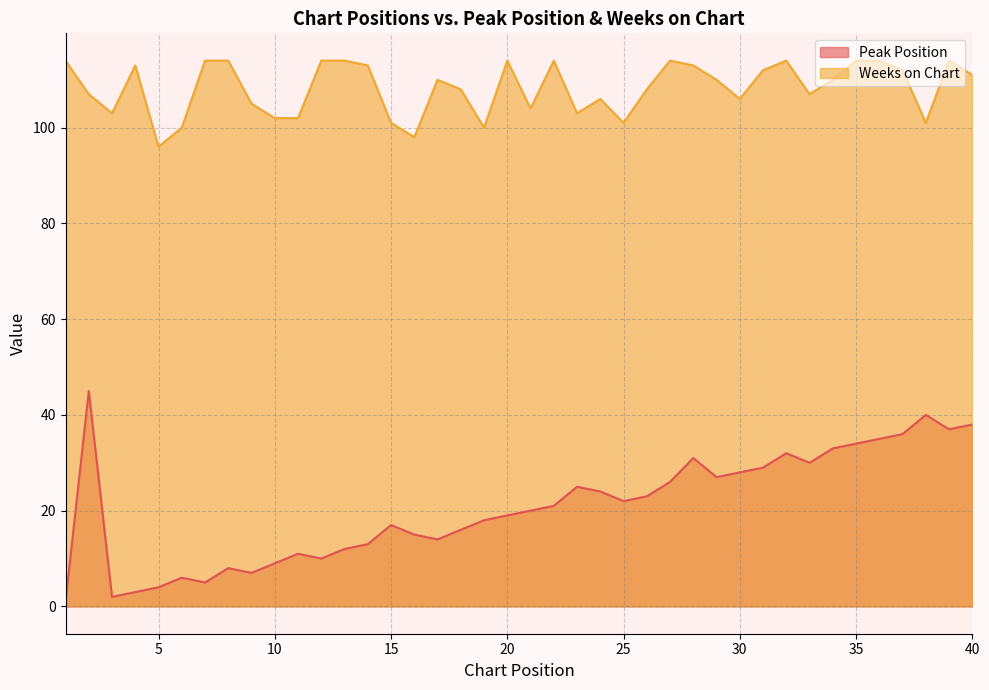

What is the approximate value of Weeks on Chart at 9?

105